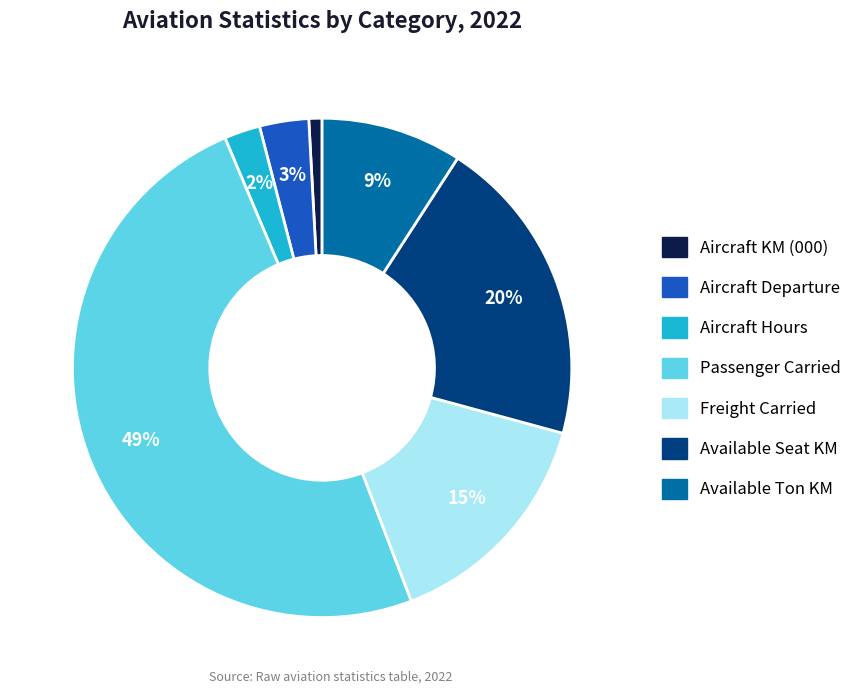

Do Available Seat KM and Passenger Carried together represent more than half of the pie?

Yes